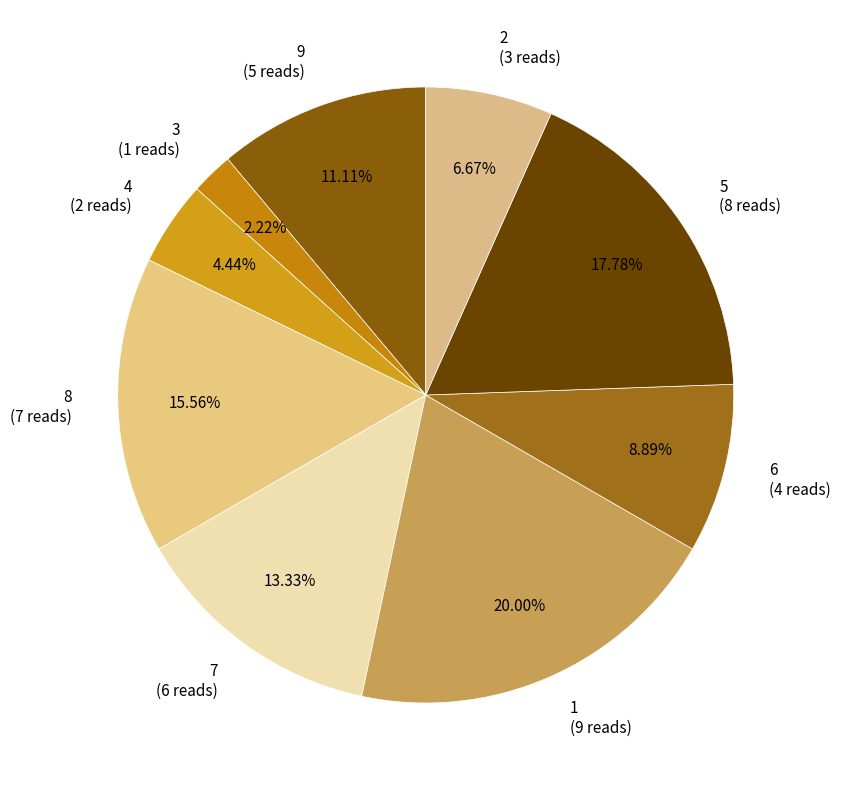

The 7 slice represents 13% of the pie. True or false?

True